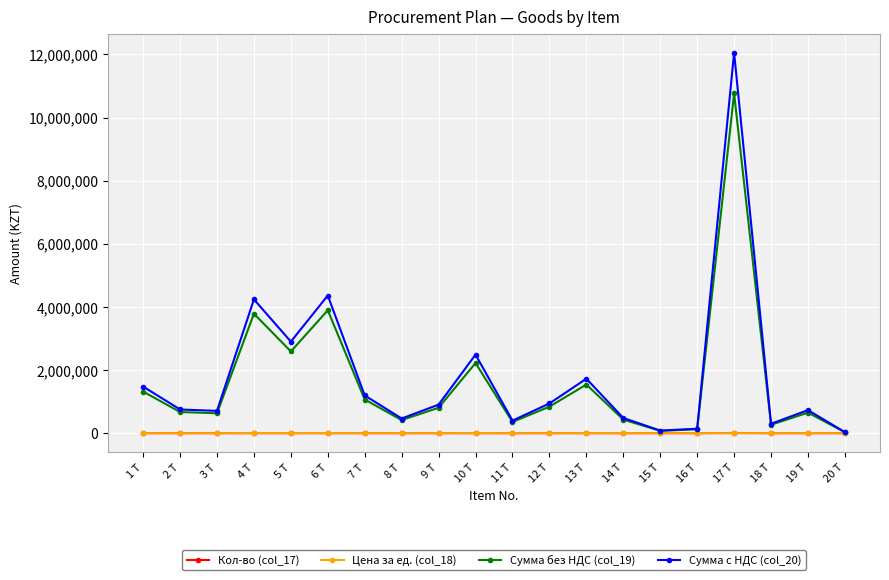

Is the value of Сумма без НДС (col_19) at 9 Т greater than the value of Кол-во (col_17) at 14 Т?

Yes